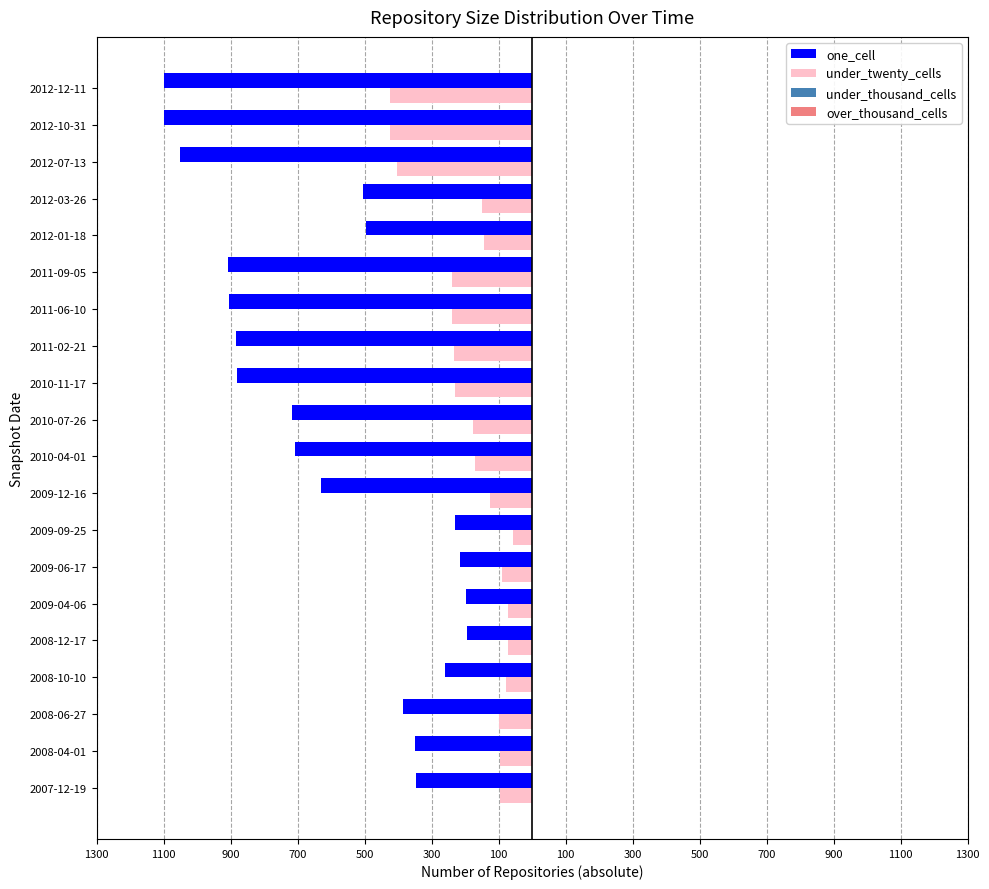

How many data points in under_twenty_cells are less than -144?

10